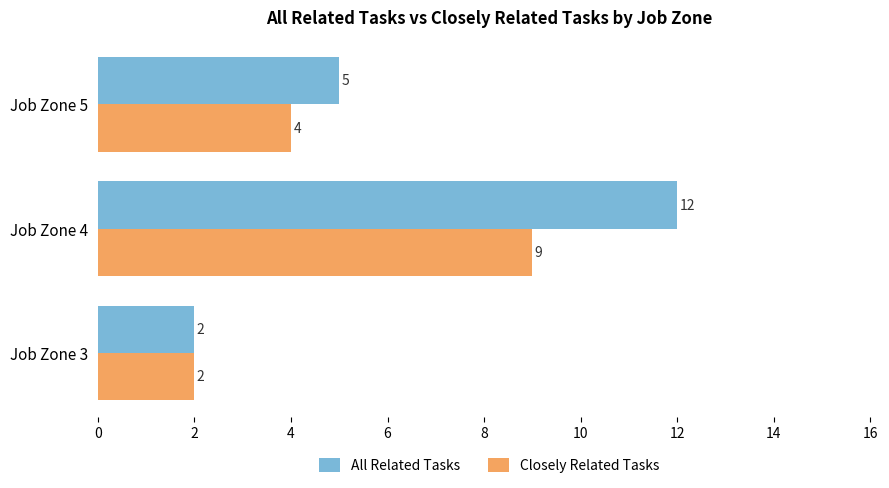

The value of Closely Related Tasks at Job Zone 4 is 9. True or false?

True